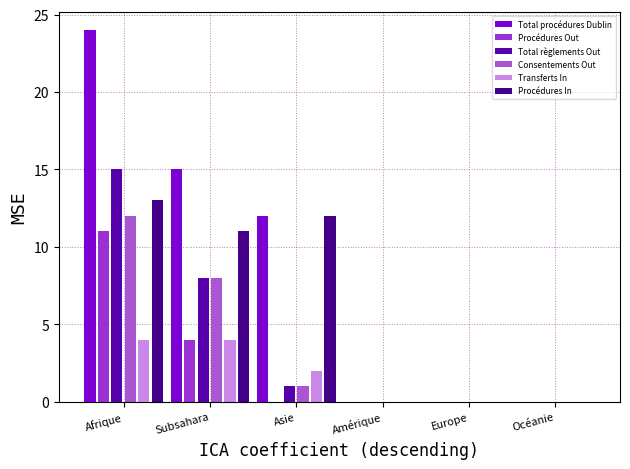

What is the maximum value shown in the chart?

24